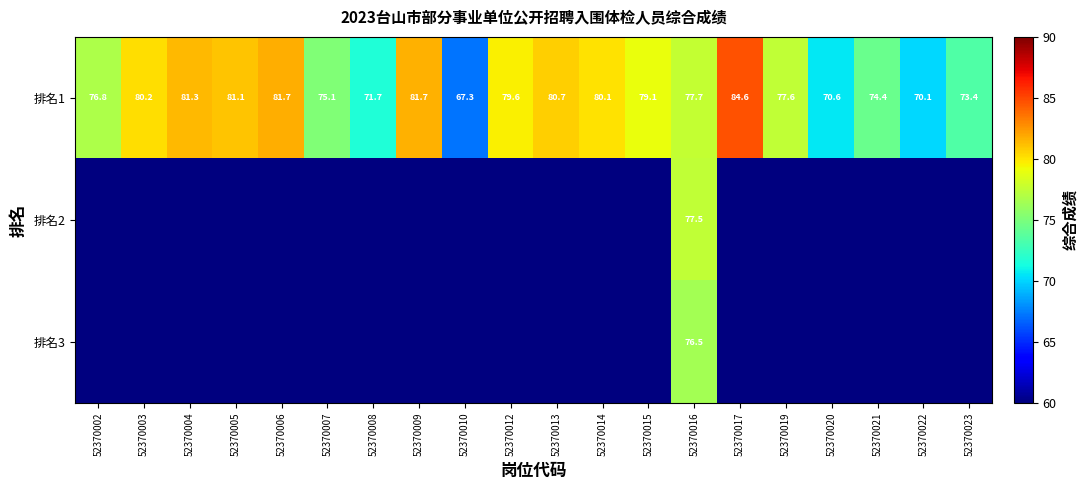

At which label is 排名1 closest to 75?

52370007